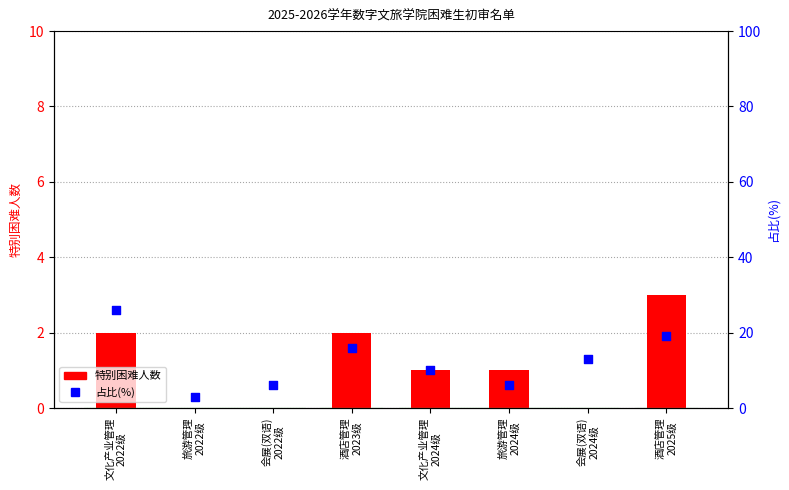

At which category is the sum across all series the highest?

文化产业管理
2022级